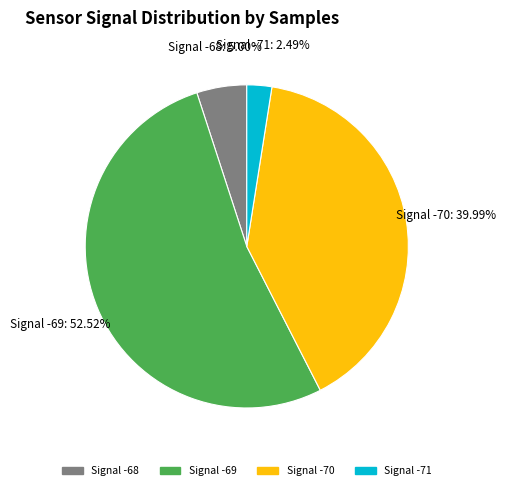

Combined, do Signal -68 and Signal -69 account for over 50%?

Yes